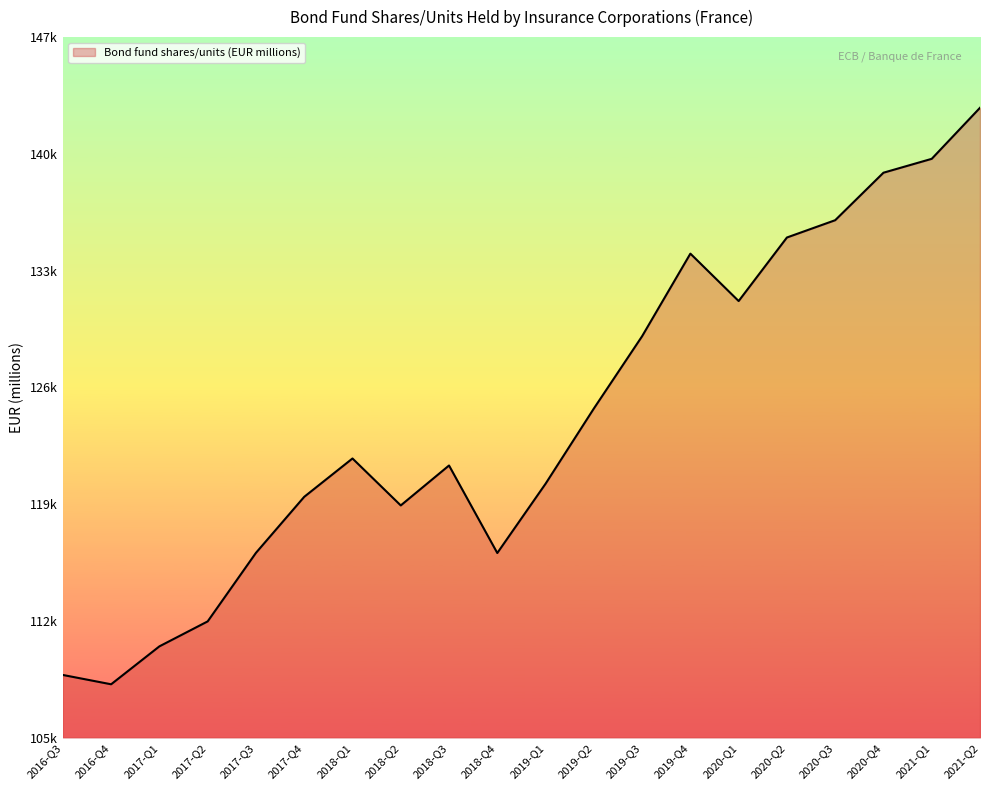

What is the maximum value shown in the chart?

143549